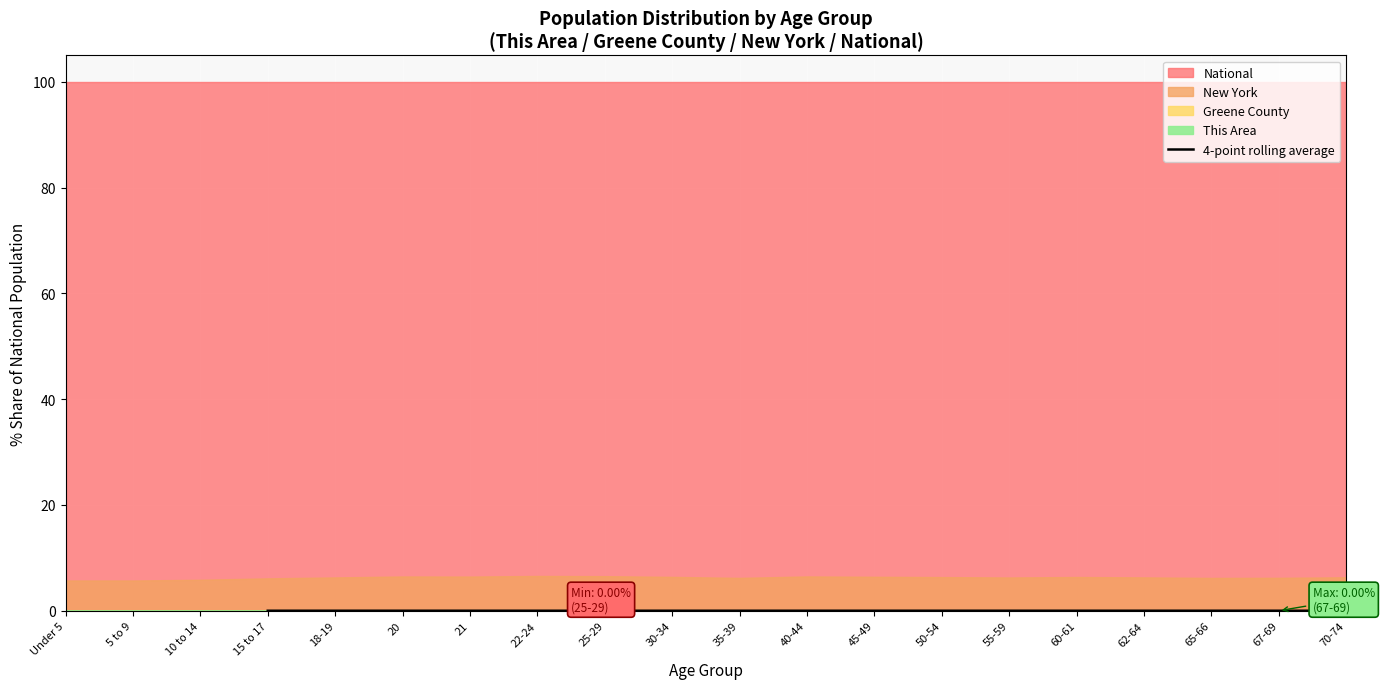

Is it true that 4-point rolling average equals 0.0 at 20?

True